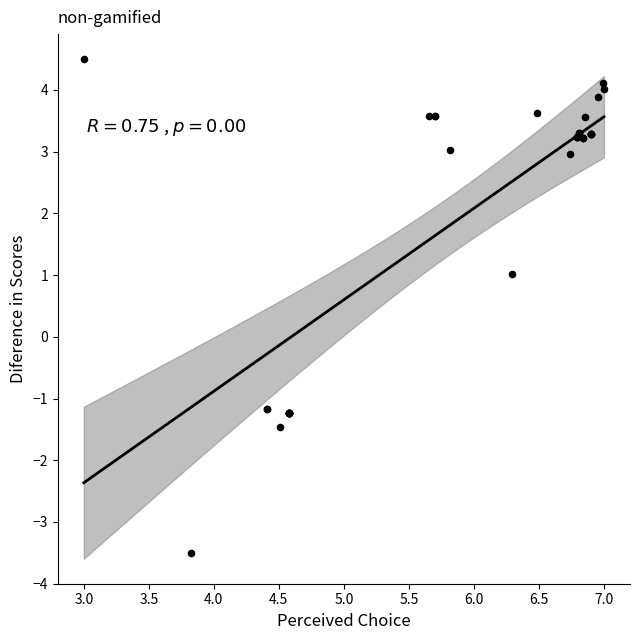

What Y value in the scatter plot is closest to 0?

1.0